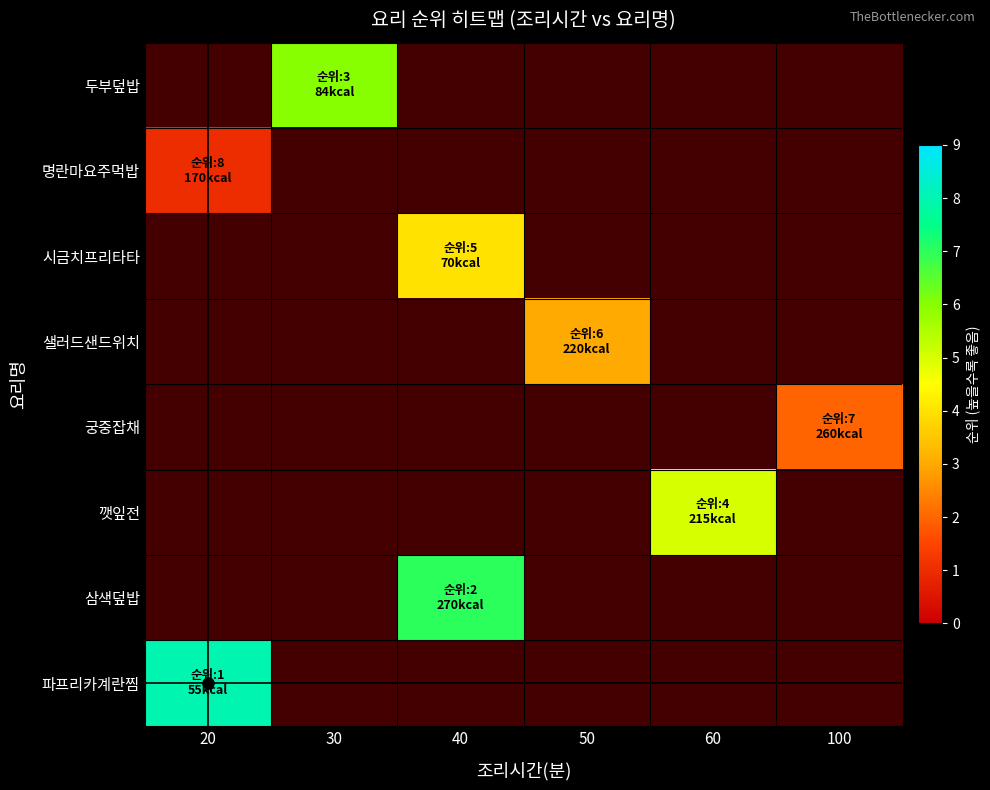

How many data points does each series have?

6